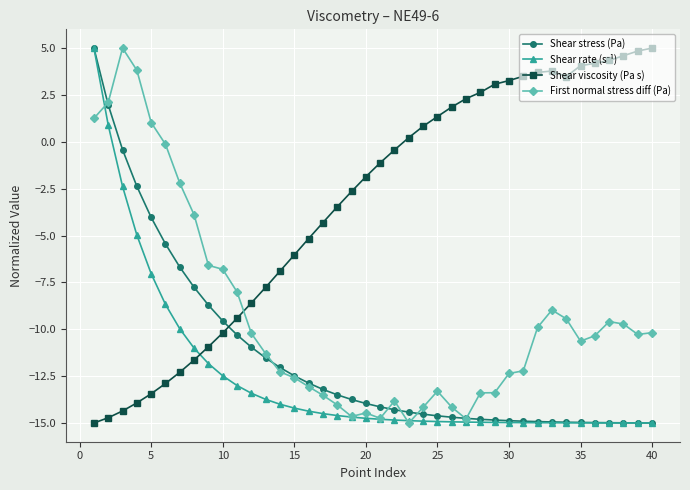

What is the greatest value displayed?

5.0